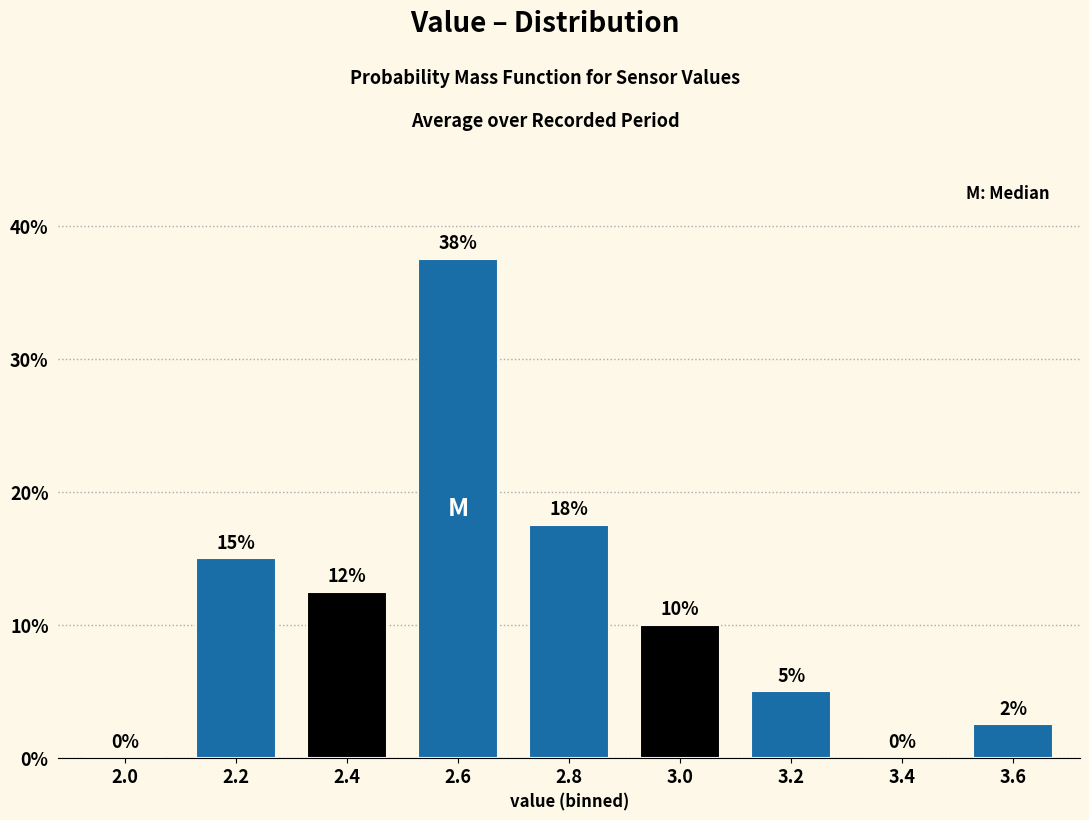

Between 2.0 and 3.0, which is larger?

3.0